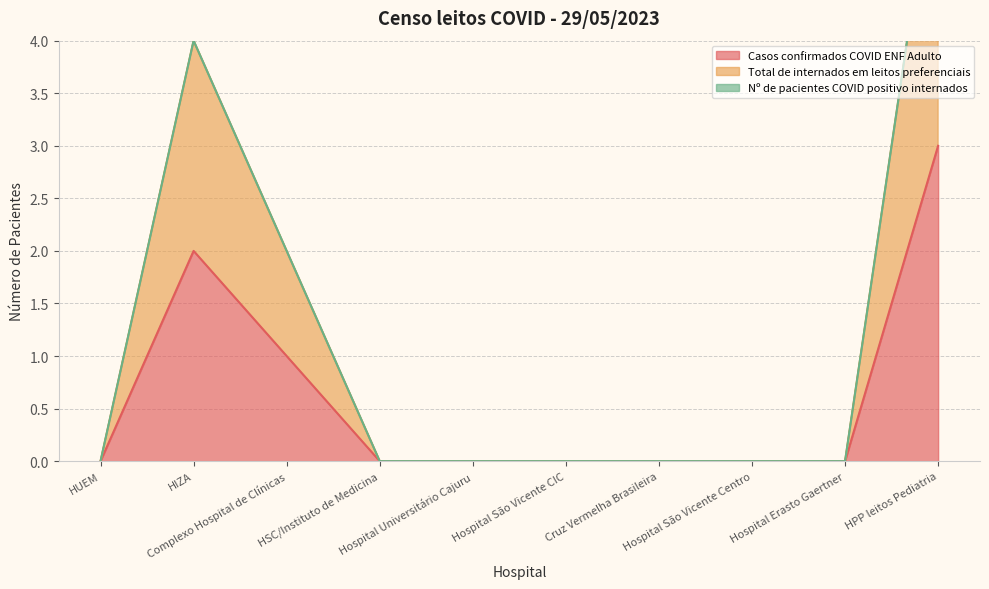

Rank the categories by Casos confirmados COVID ENF Adulto value from lowest to highest.

HUEM, HSC/Instituto de Medicina, Hospital Universitário Cajuru, Hospital São Vicente CIC, Cruz Vermelha Brasileira, Hospital São Vicente Centro, Hospital Erasto Gaertner, Complexo Hospital de Clínicas, HIZA, HPP leitos Pediatria